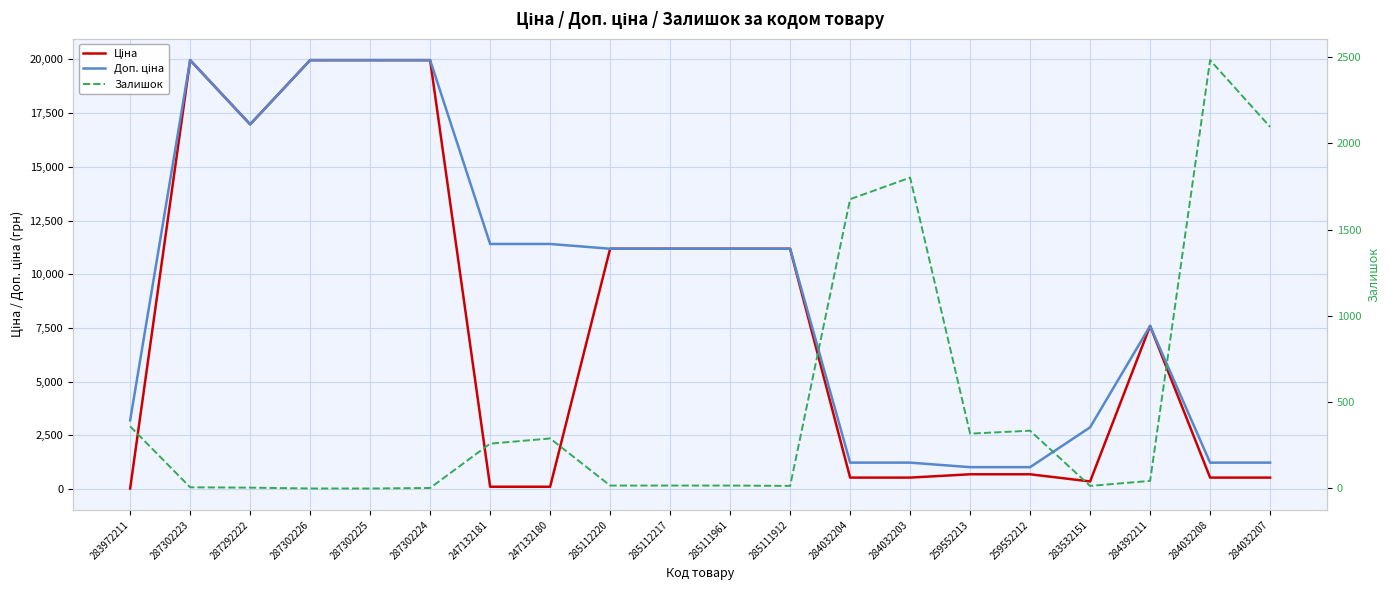

What is the spread (max minus min) of values at 259552212?

689.6